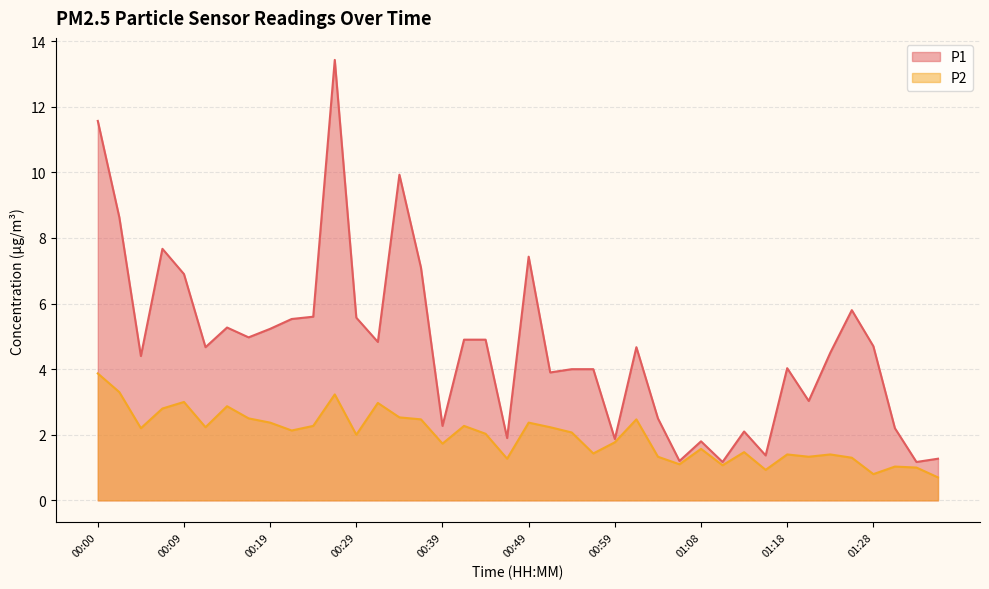

List the series in order of their peak value, highest first.

P1, P2